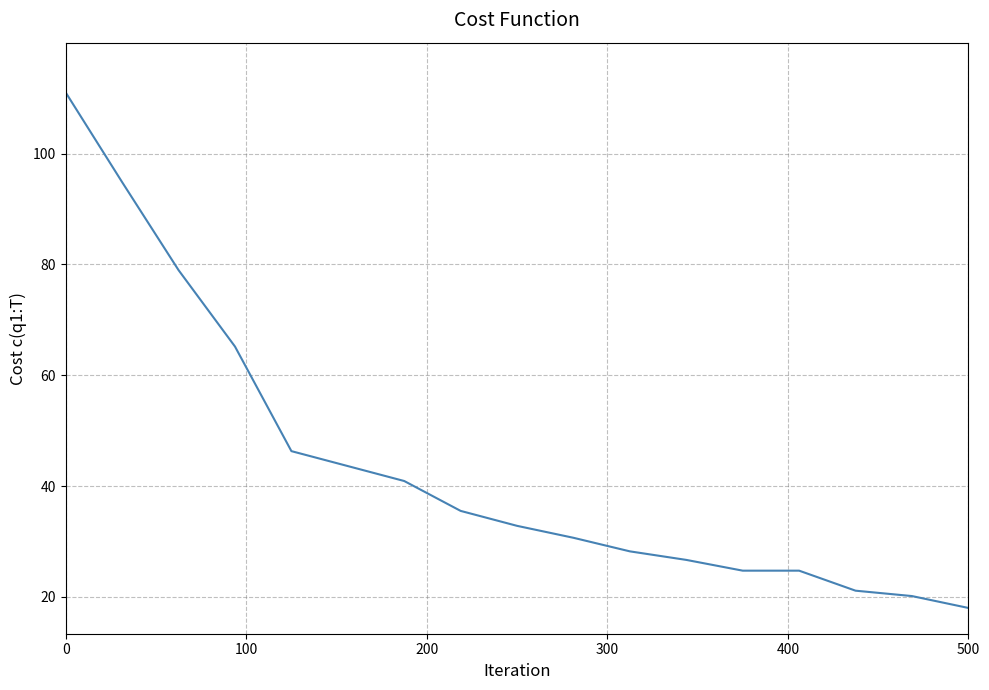

What is the maximum value shown in the chart?

111.0